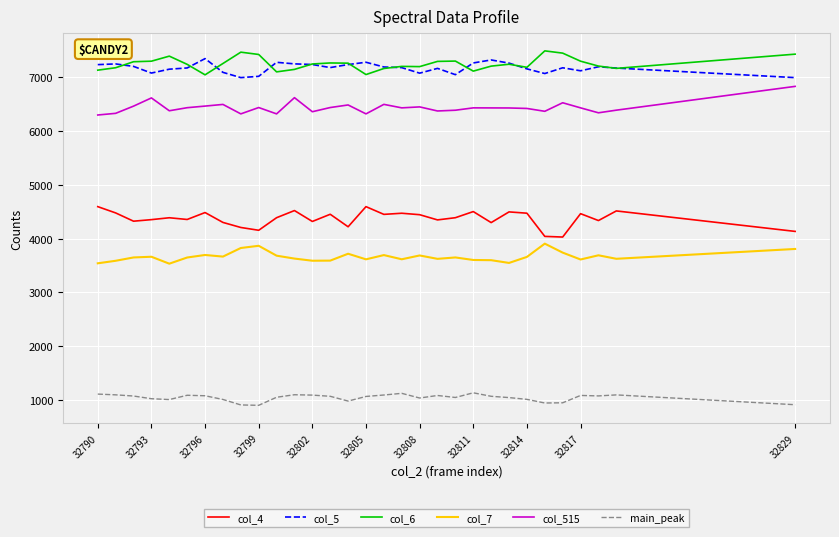

True or false: col_6 and col_515 intersect in this chart.

False